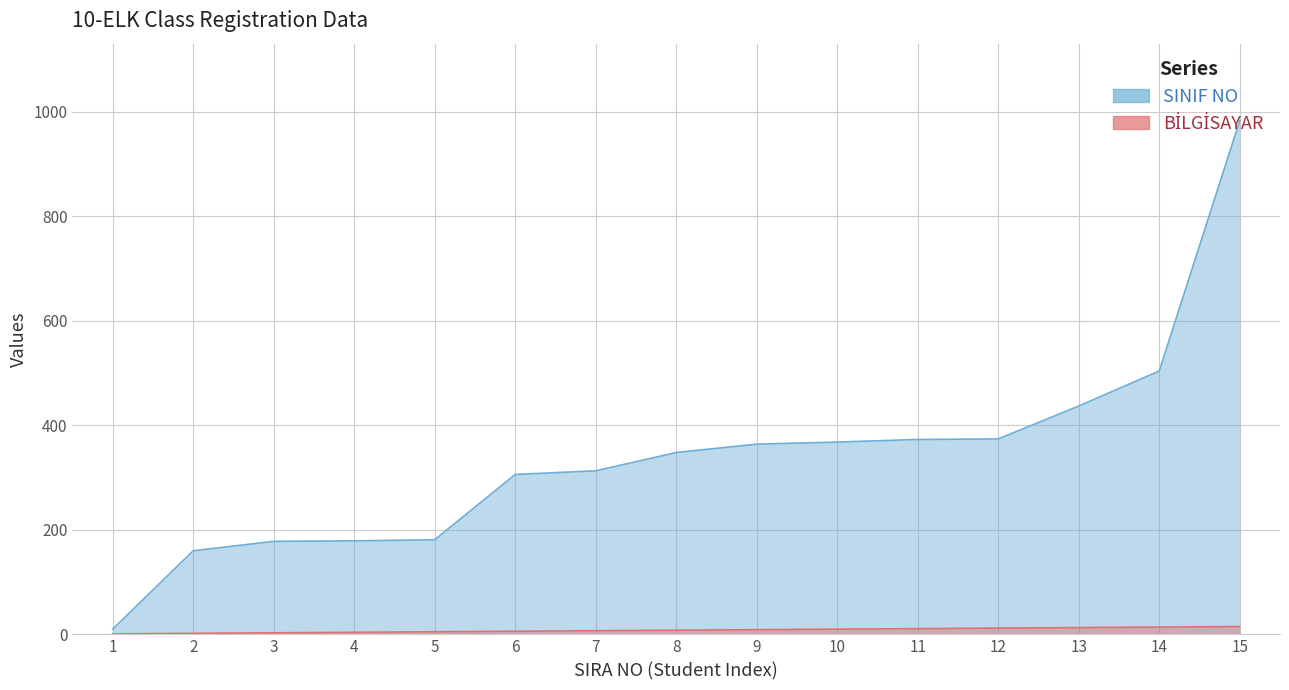

Reading left to right, transcribe all the data shown in this chart.

SINIF NO: 1=10	2=160	3=178	4=179	5=181	6=306	7=313	8=348	9=364	10=368	11=373	12=374	13=437	14=504	15=983
BİLGİSAYAR: 1=1	2=2	3=3	4=4	5=5	6=6	7=7	8=8	9=9	10=10	11=11	12=12	13=13	14=14	15=15